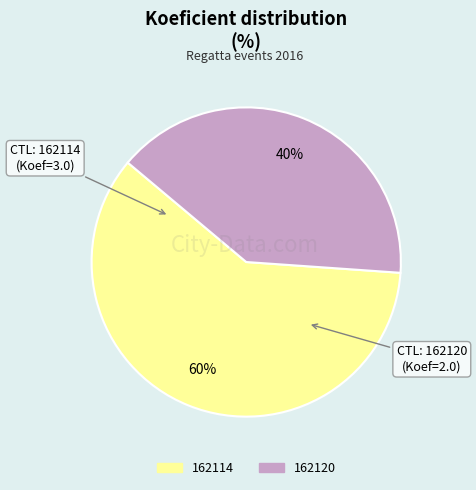

Is it true that 162120 is 40% of the pie?

True